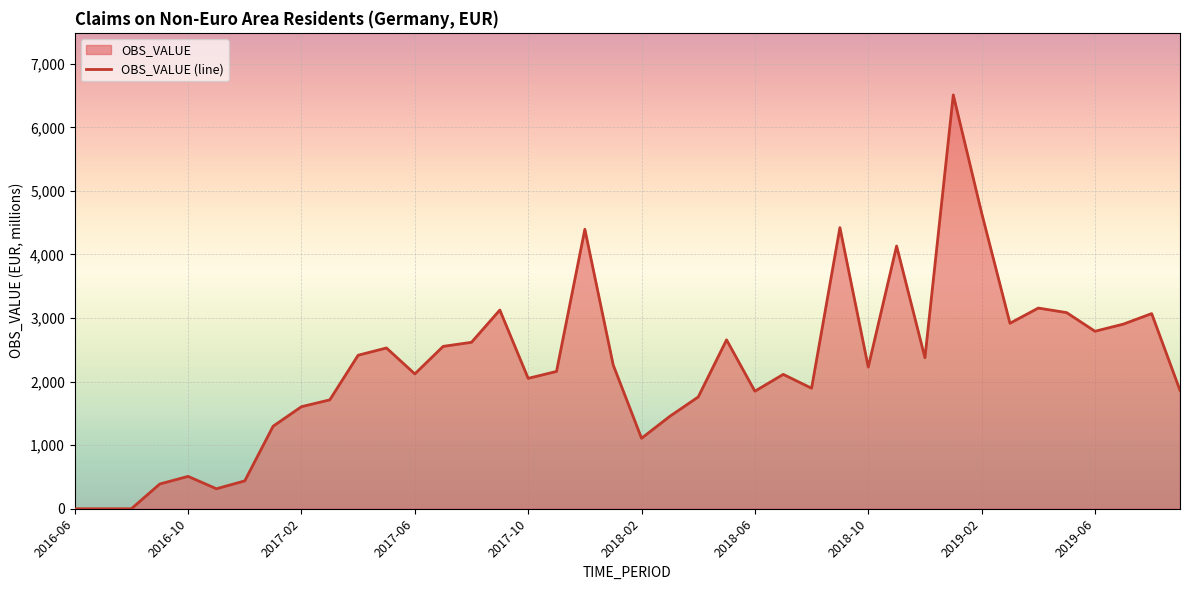

What position from the right is 18?

22